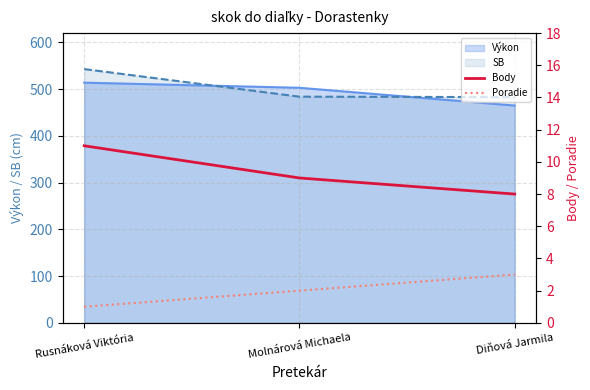

What is the value of the Poradie point at the 2nd from the left?

2